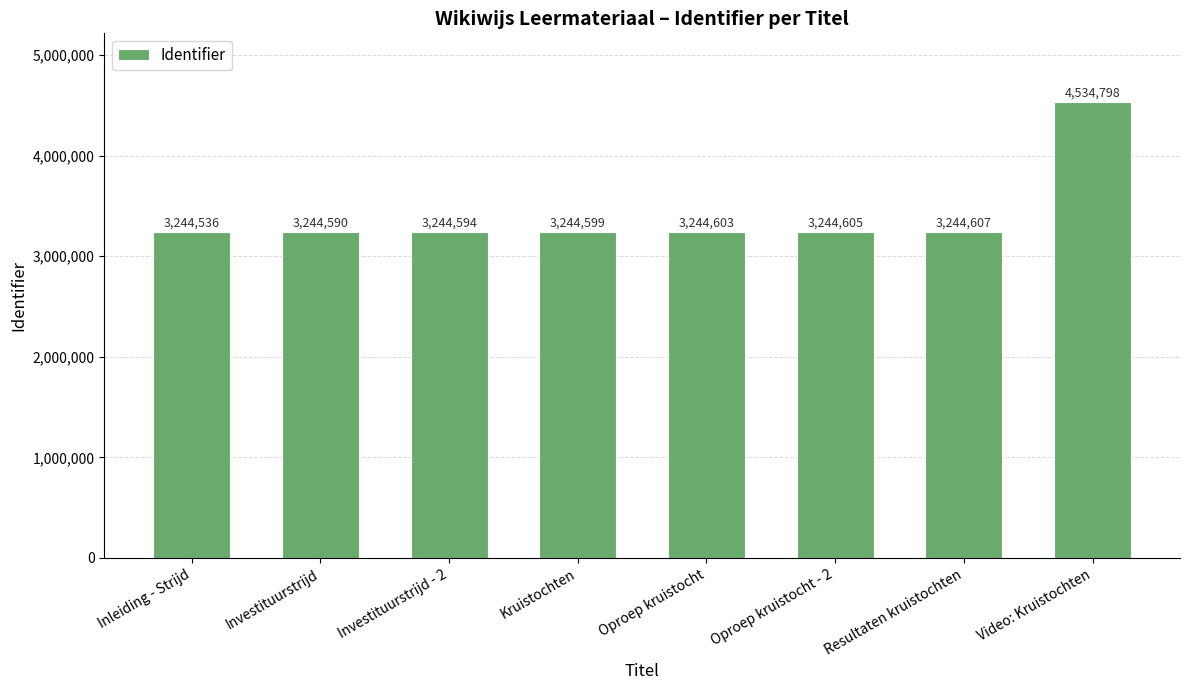

What is the greatest value displayed?

4534798